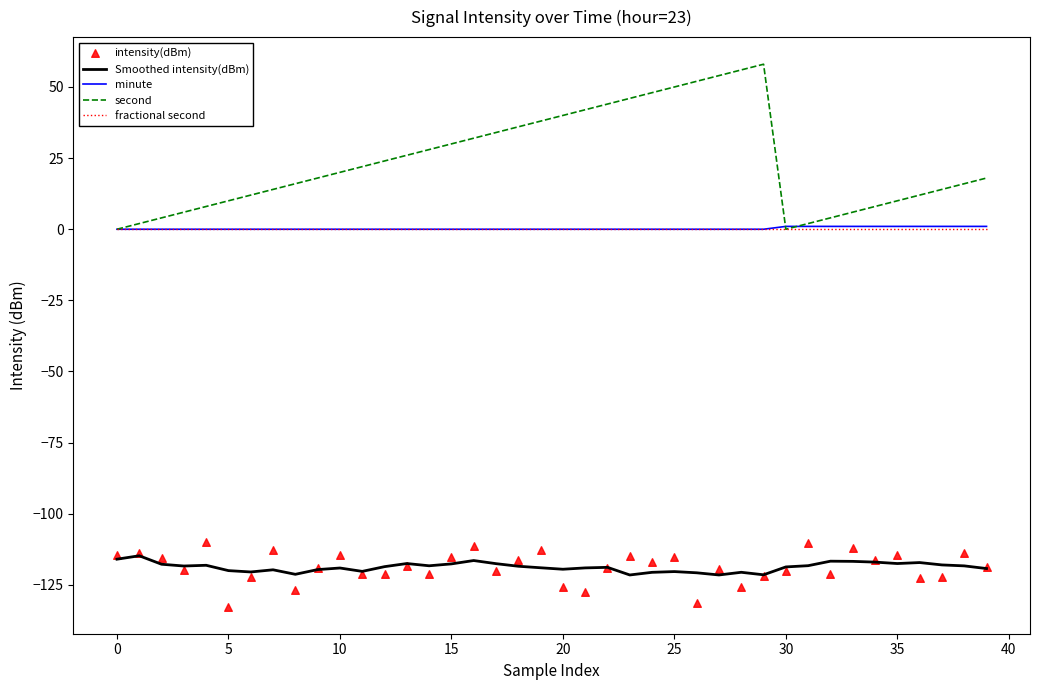

Which series reaches the minimum Y coordinate?

intensity(dBm)